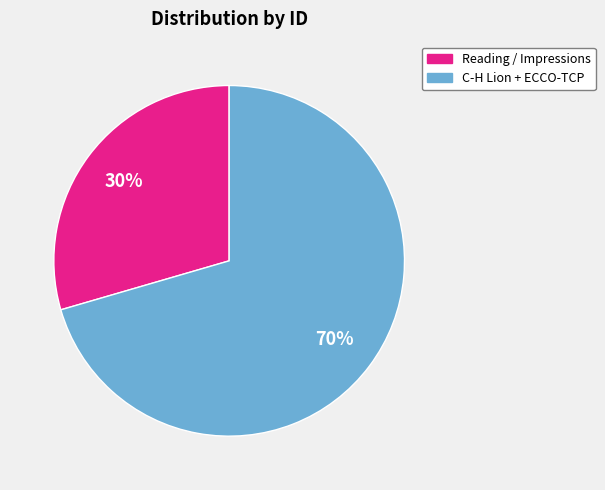

Is there any slice that represents more than half of the pie?

Yes